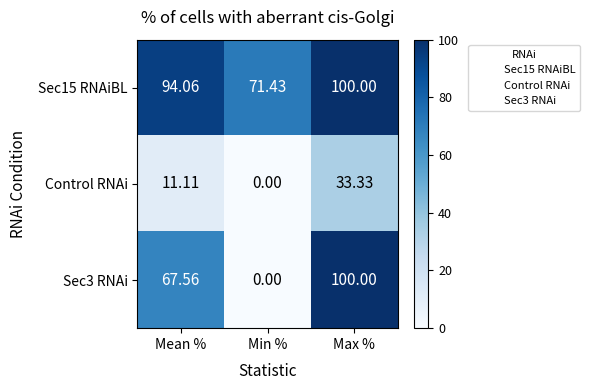

Which label corresponds to the largest value in the chart?

Max %